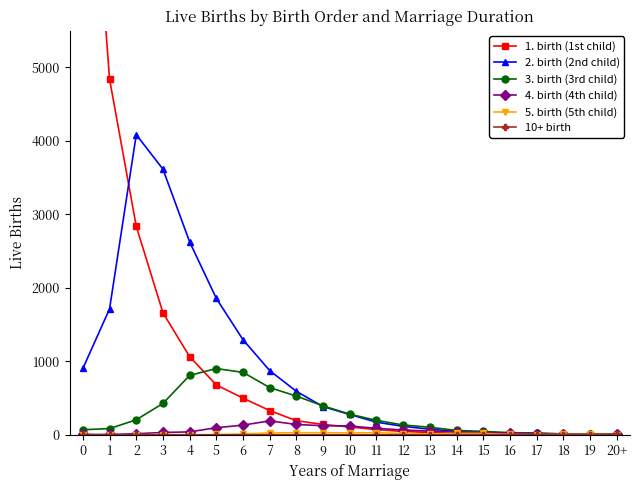

True or false: 5. birth (5th child) and 2. birth (2nd child) cross at least once.

False